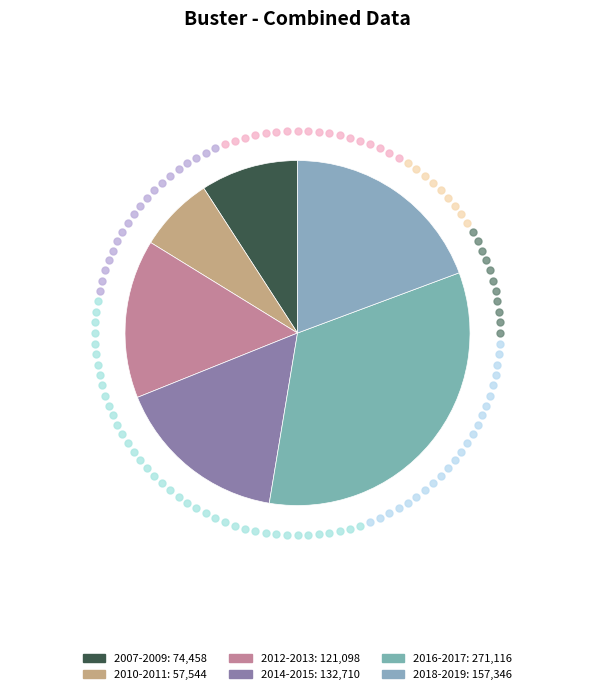

How many slices are in this pie chart?

6